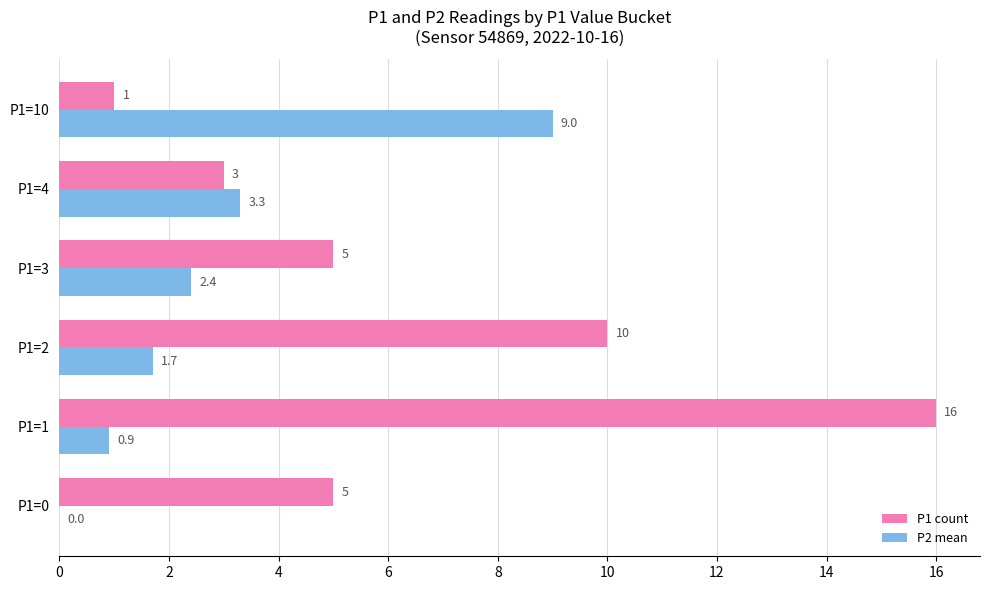

What is the sum of all P1 count values?

40.0